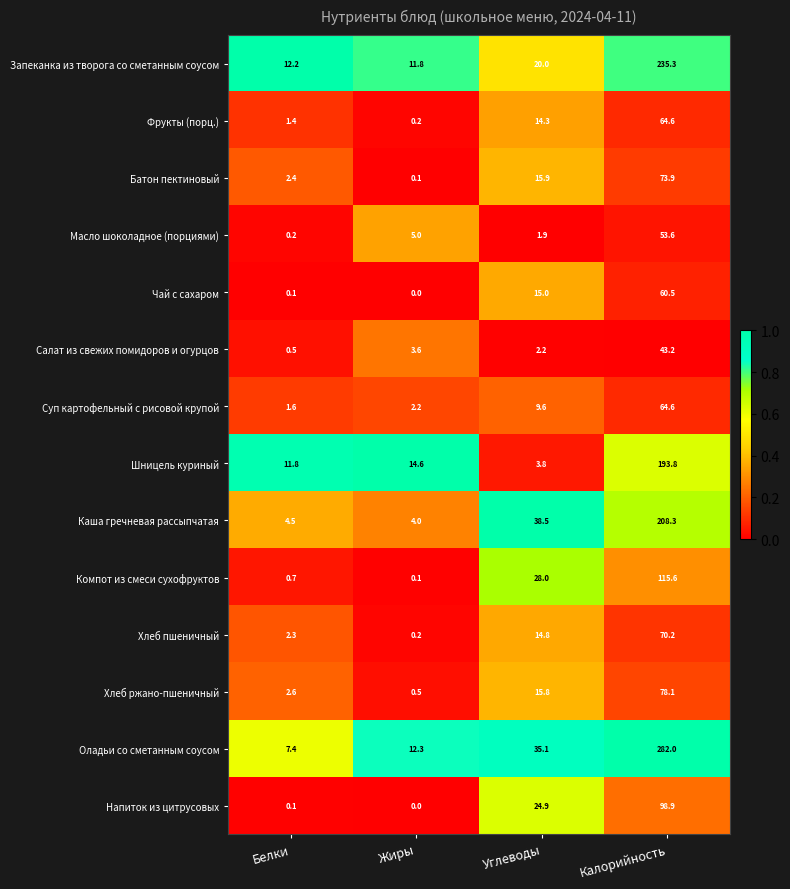

Is it true that Хлеб ржано-пшеничный equals 4.5 at Углеводы?

False